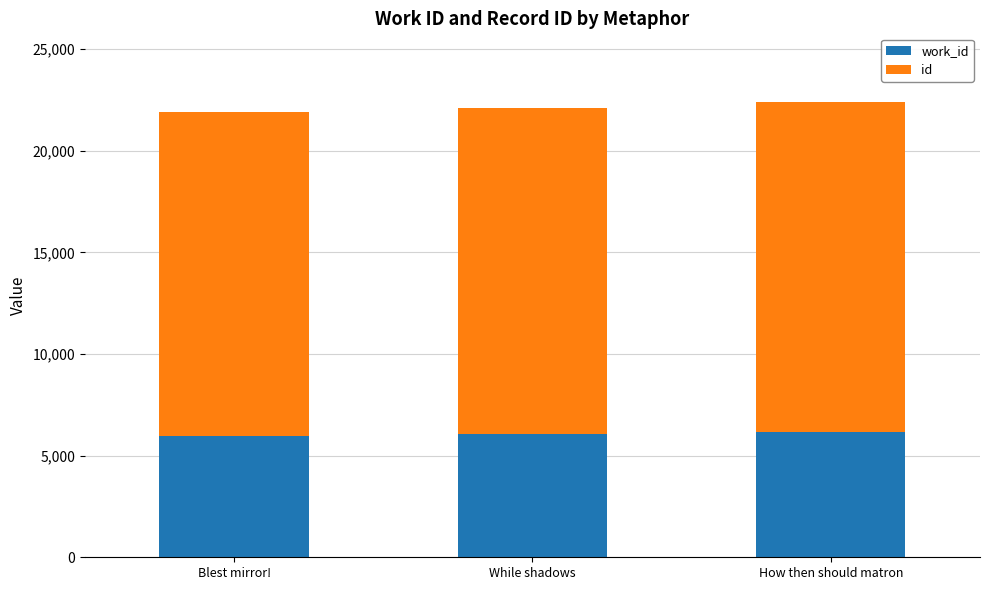

How many data points does each series have?

3